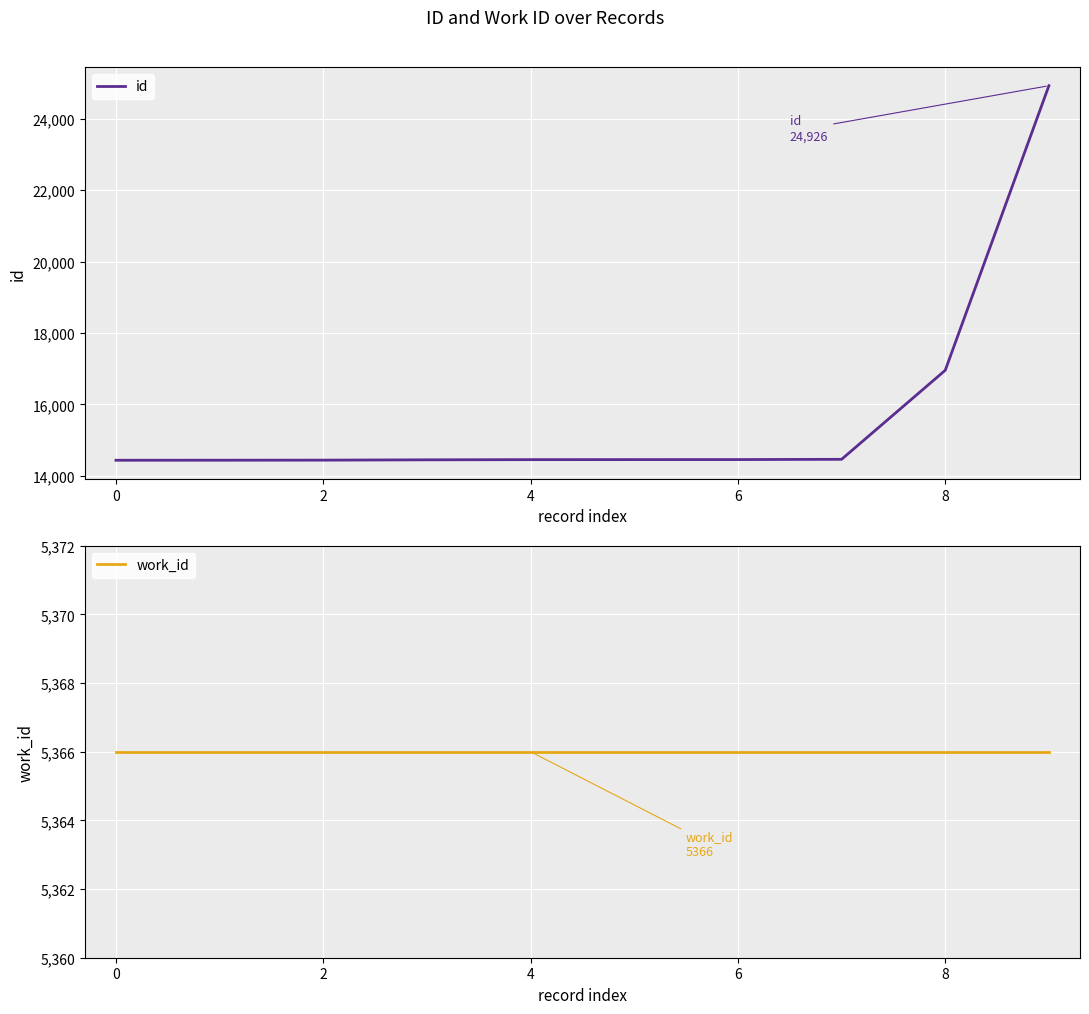

True or false: work_id has more than 1 points higher than both neighbors.

False